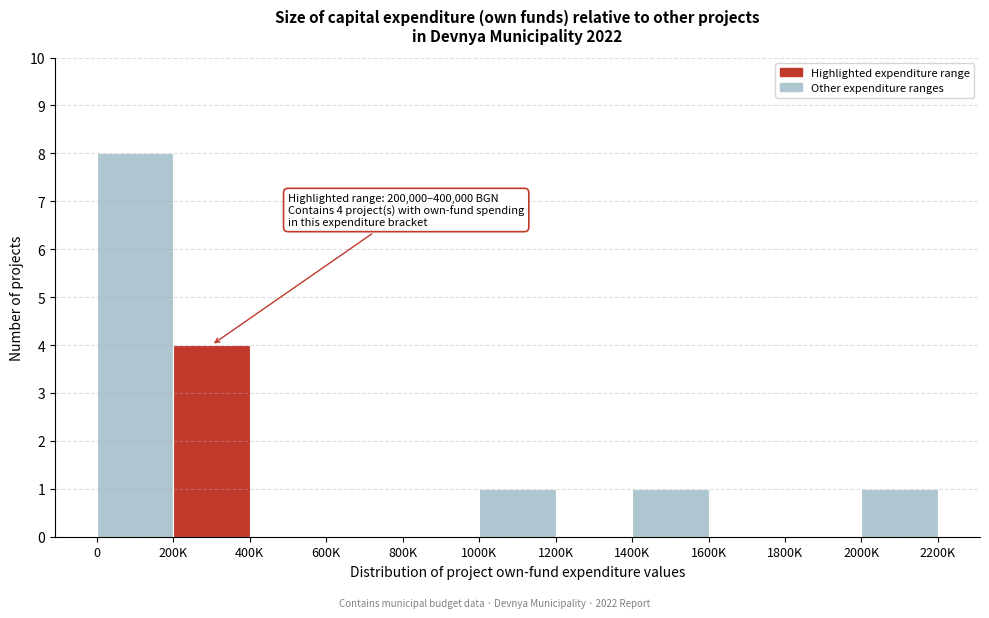

Reading left to right, extract all data points from this chart.

0=8	200K=4	400K=0	600K=0	800K=0	1000K=1	1200K=0	1400K=1	1600K=0	1800K=0	2000K=1